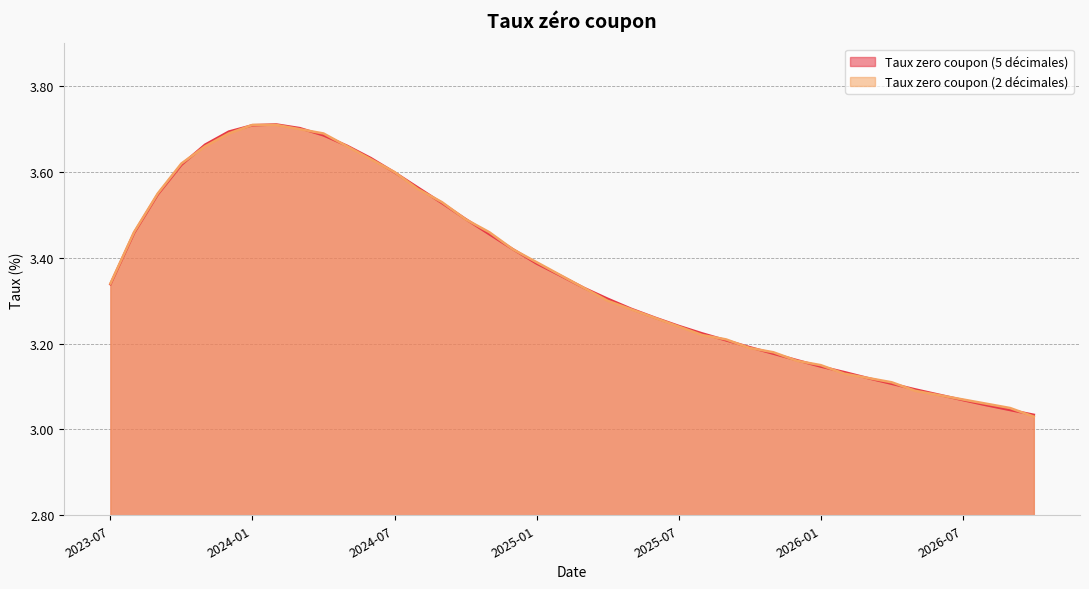

Does the chart have visible grid lines?

Yes